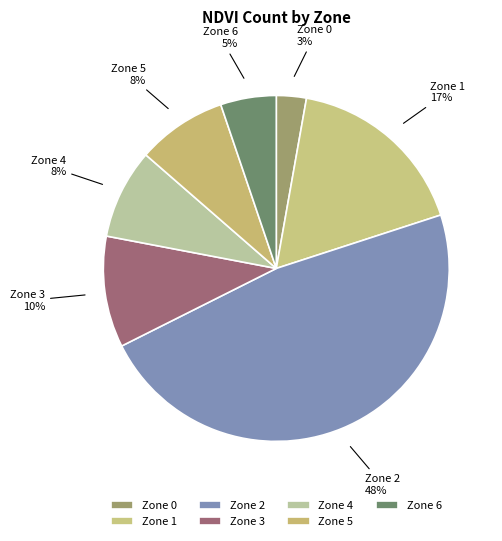

The Zone 1 slice represents 27% of the pie. True or false?

False